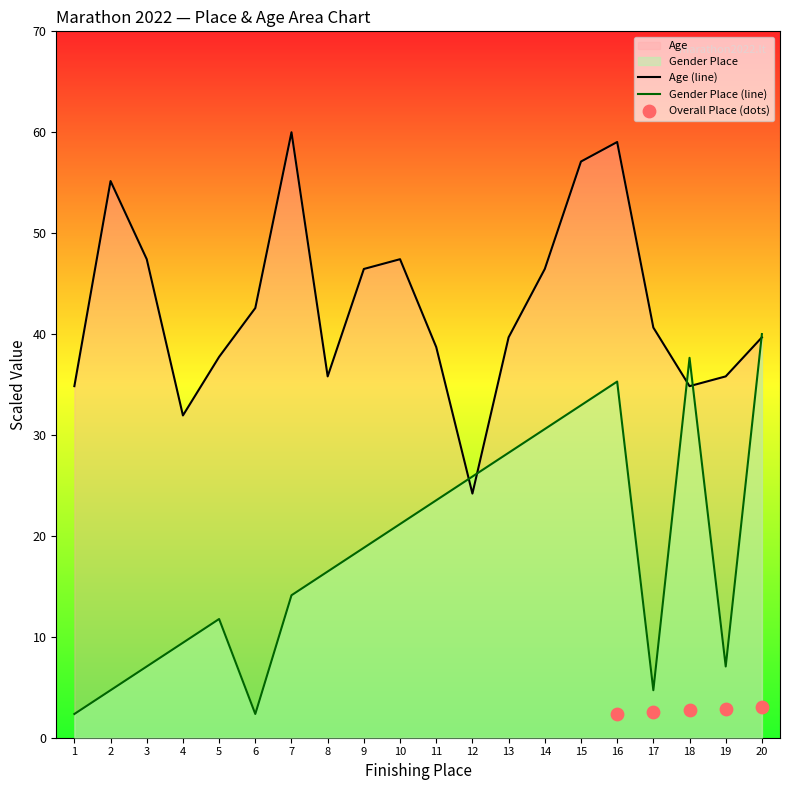

What is the minimum value for Gender Place (line)?

2.4